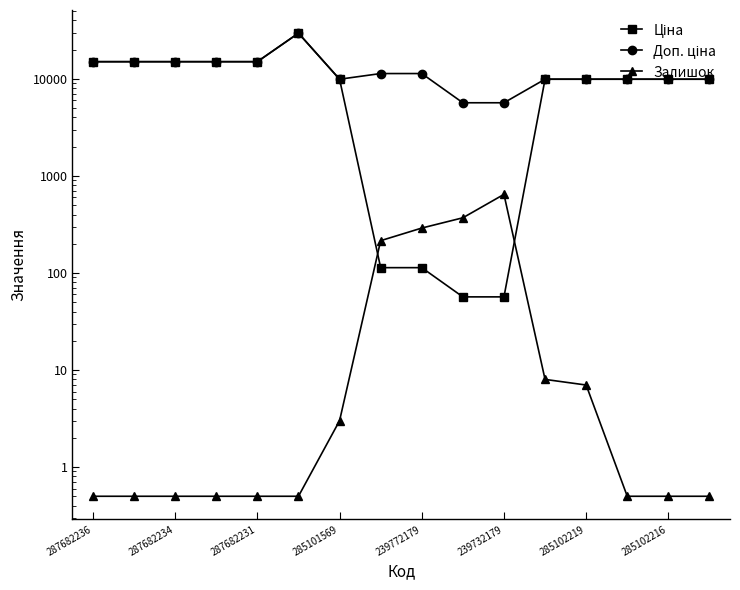

At which category does the chart reach its minimum across all series?

287682236